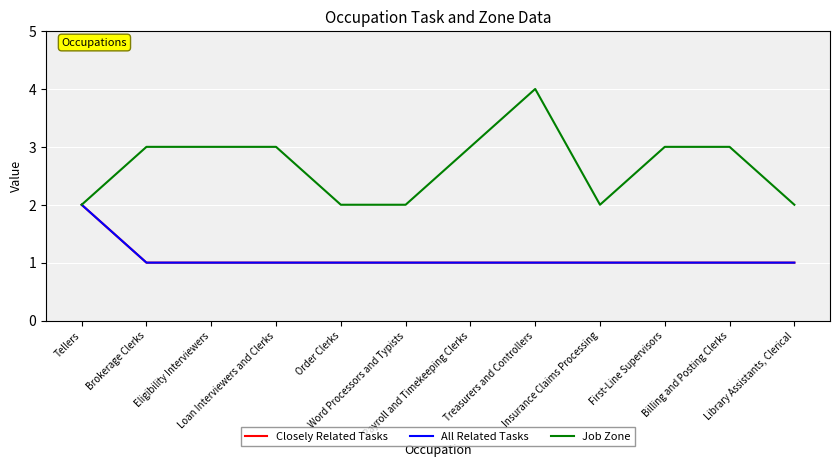

What position from the right is Order Clerks?

8